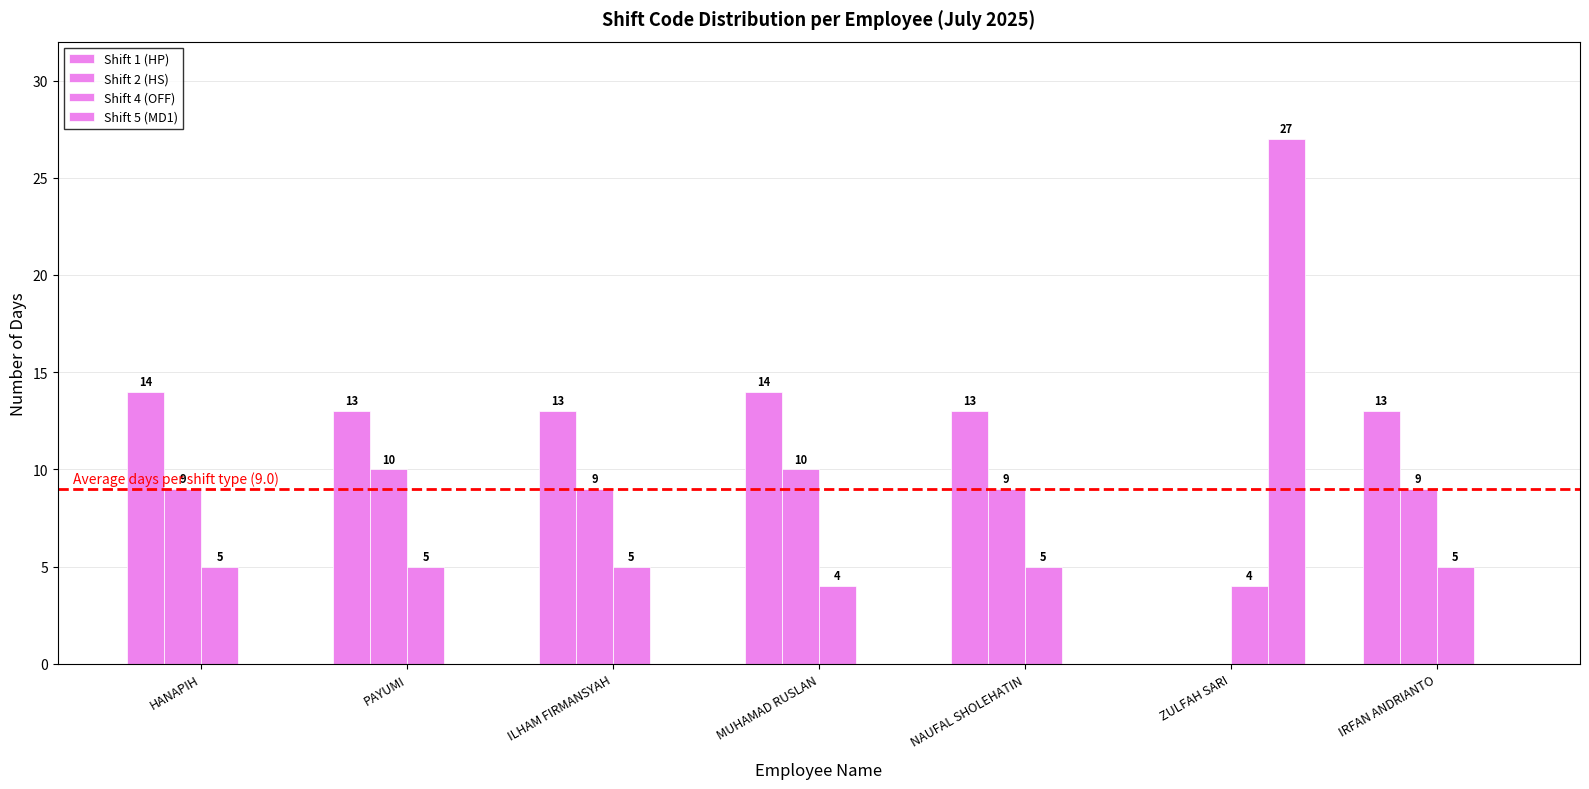

How many groups of bars are there?

7